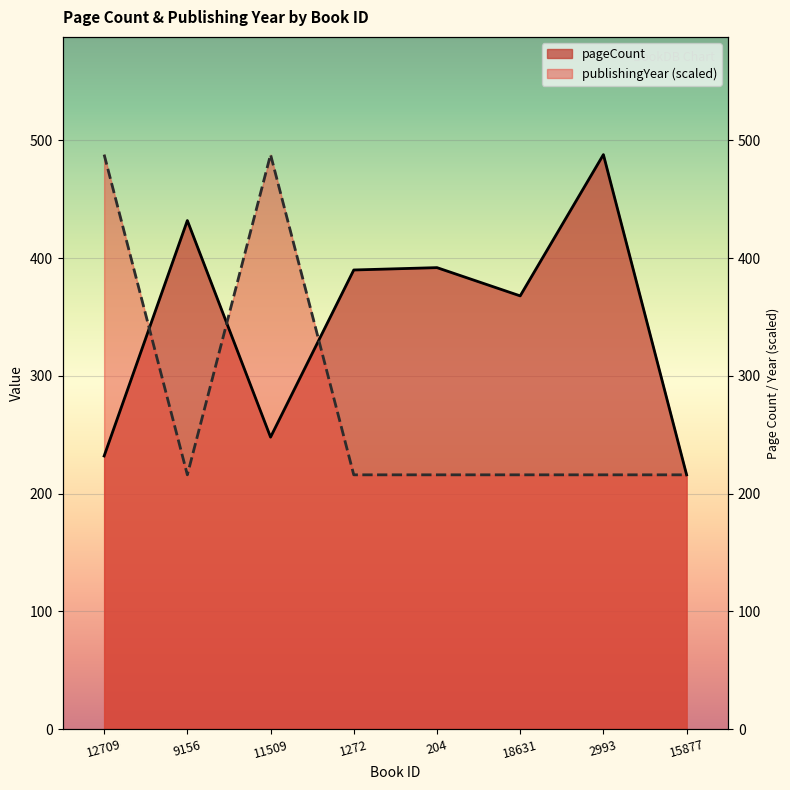

How many data points in pageCount are less than 390?

4